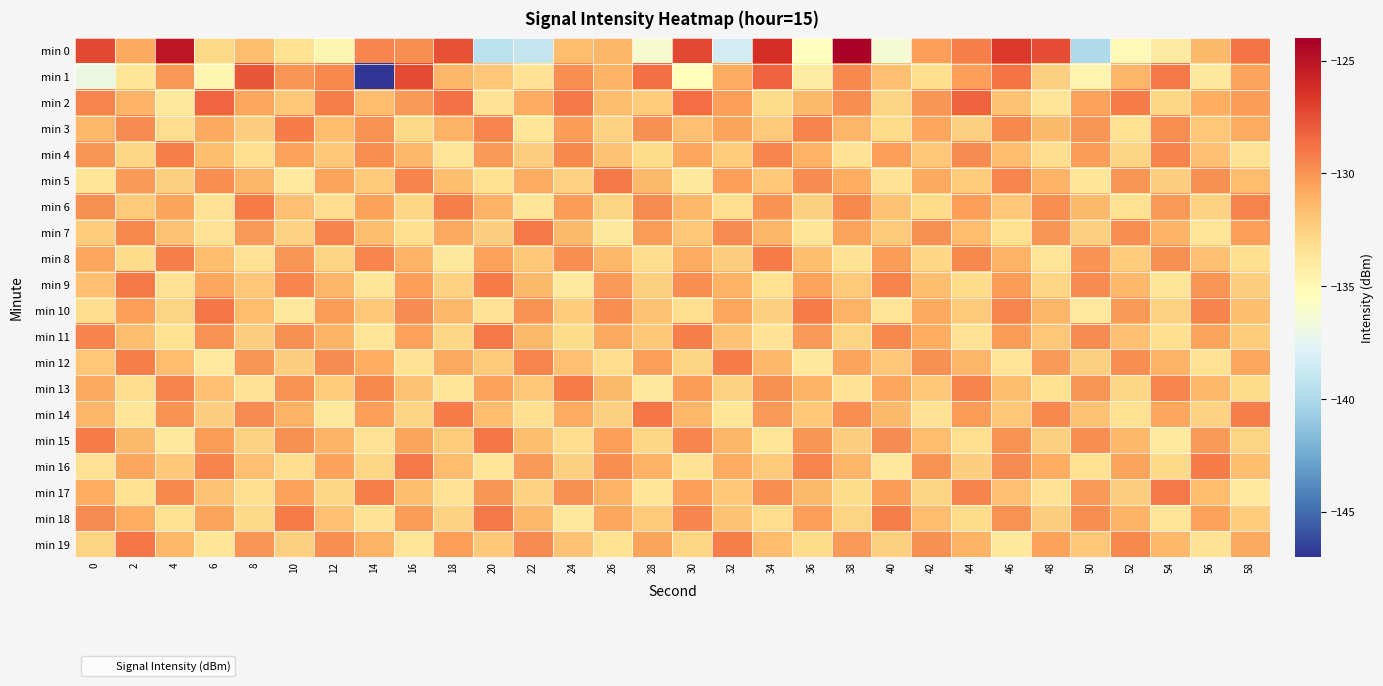

What is the total value across all series at 8?

-2629.7